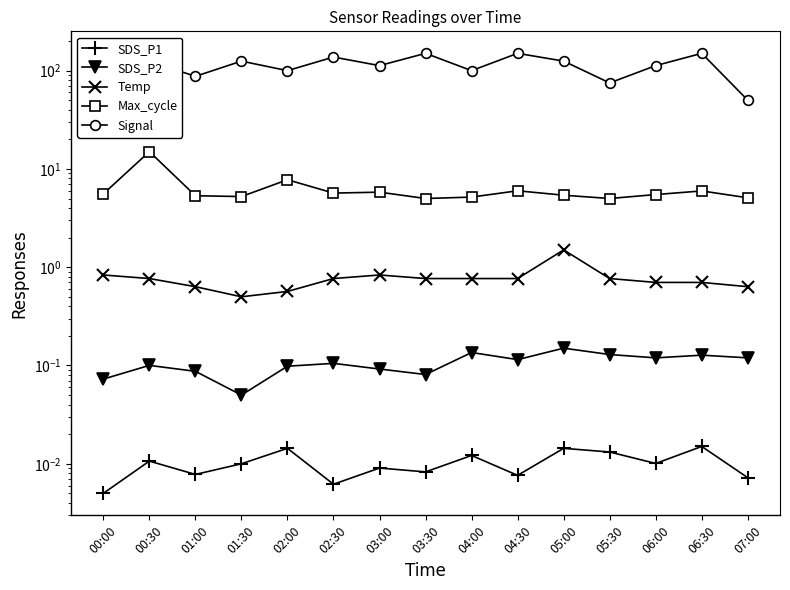

Is the value of Signal at 07:00 greater than the value of Max_cycle at 01:30?

Yes